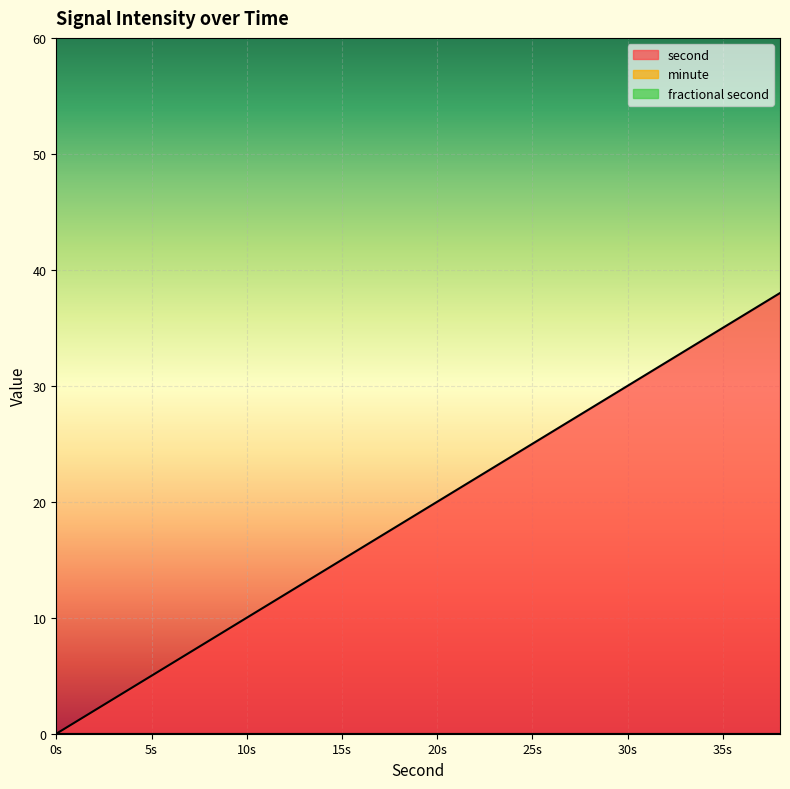

Reading left to right, extract all data points from this chart.

second: 0	2	4	6	8	10	12	14	16	18	20	22	24	26	28	30	32	34	36	38
minute: 0	0	0	0	0	0	0	0	0	0	0	0	0	0	0	0	0	0	0	0
fractional second: 0	0	0	0	0	0	0	0	0	0	0	0	0	0	0	0	0	0	0	0